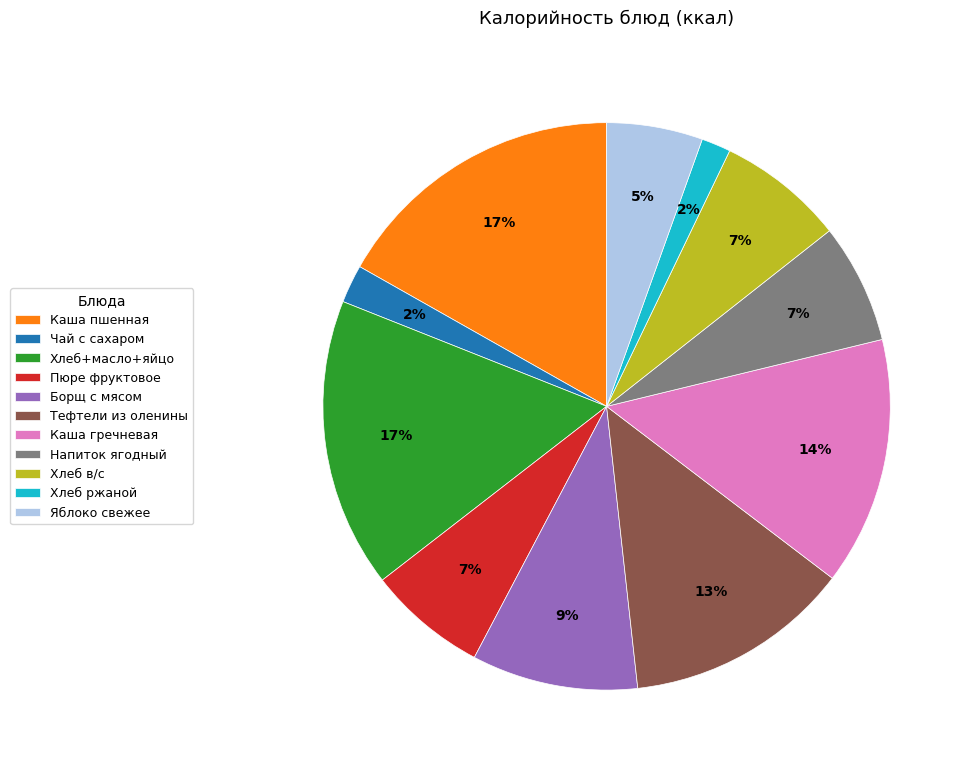

Which has a higher value, Каша гречневая or Борщ с мясом?

Каша гречневая